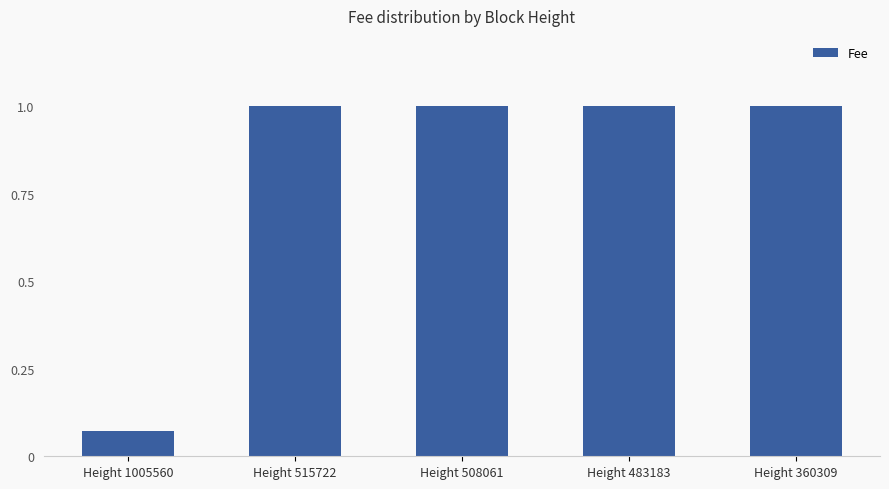

Which category has the lowest value across all series?

Height 1005560